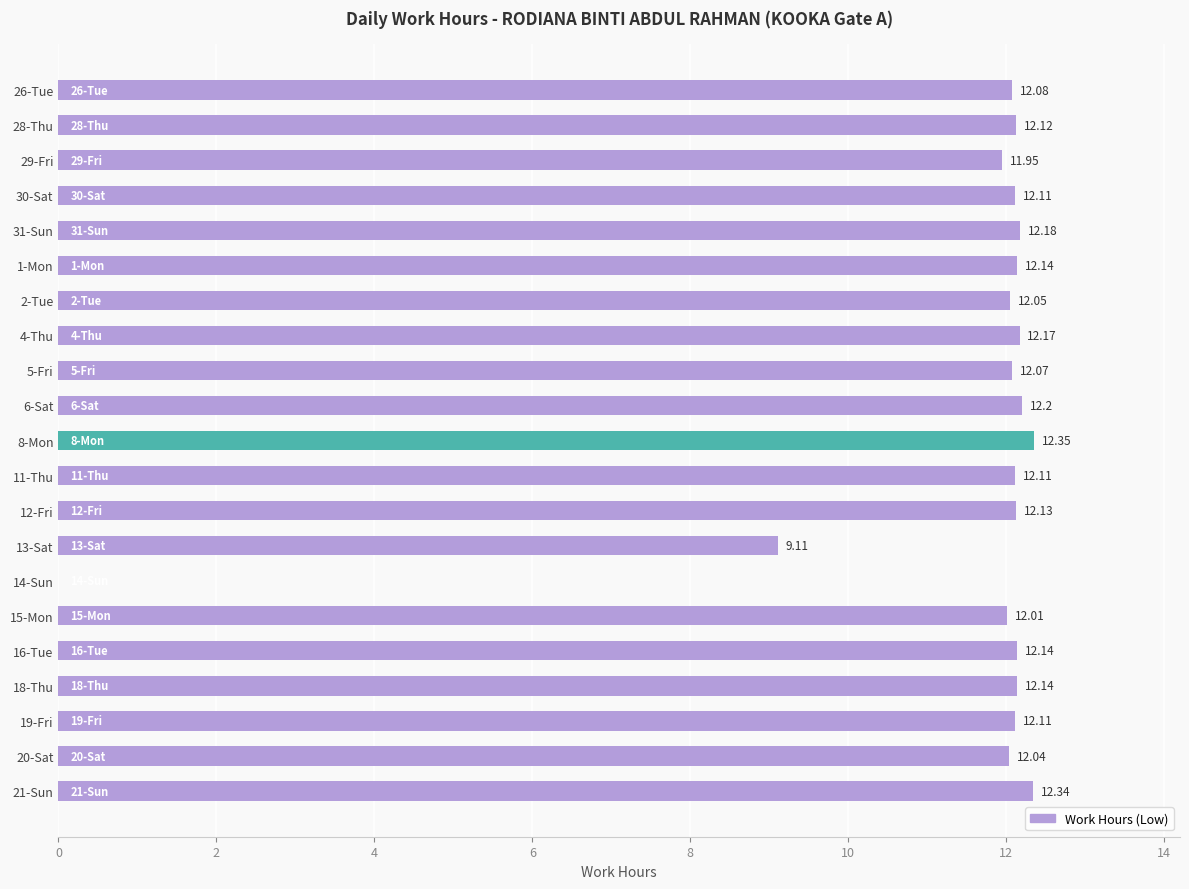

What is the ratio of the value at 28-Thu to the value at 20-Sat?

1.0